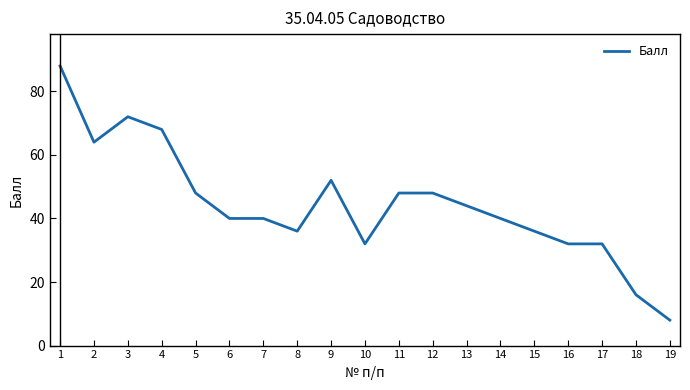

What is the average value?

44